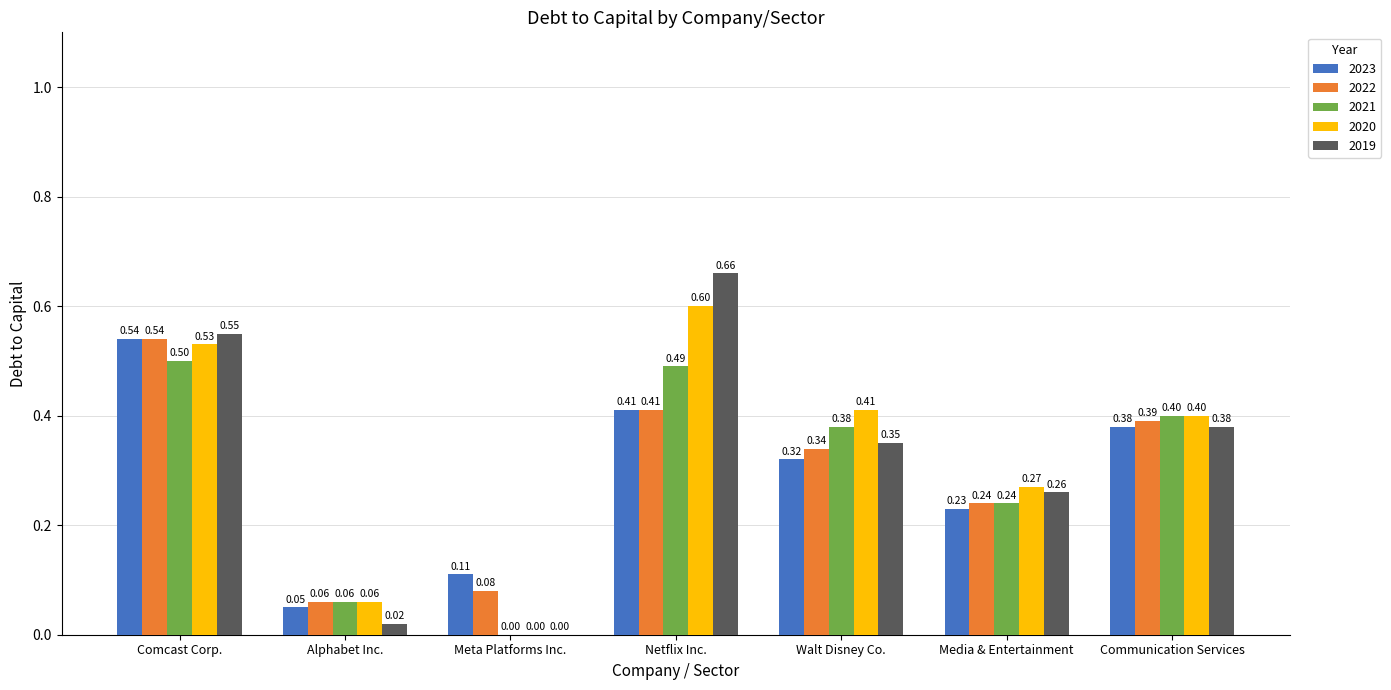

At which category does the chart reach its peak across all series?

Netflix Inc.